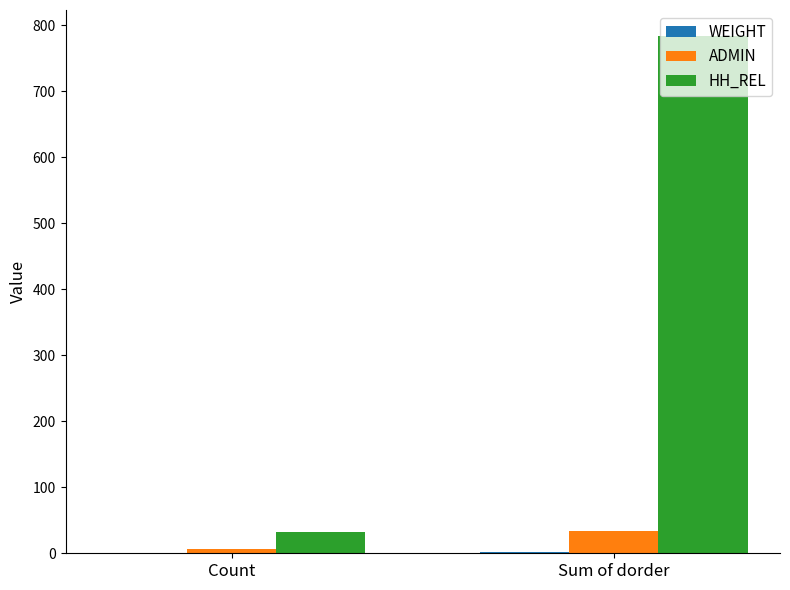

Between Count and Sum of dorder, which series saw the biggest shift?

HH_REL